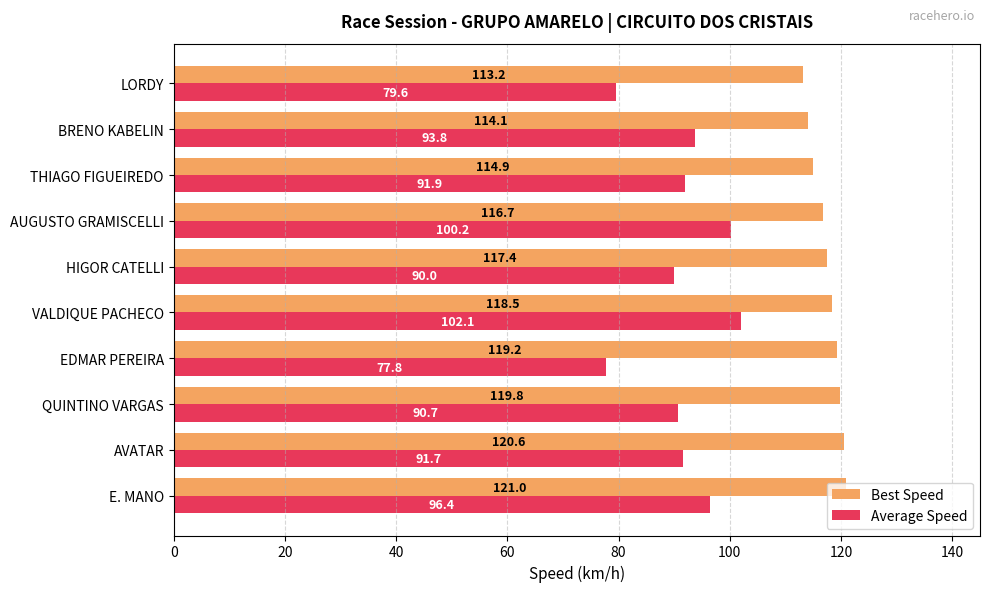

At which label is Best Speed closest to 117?

AUGUSTO GRAMISCELLI